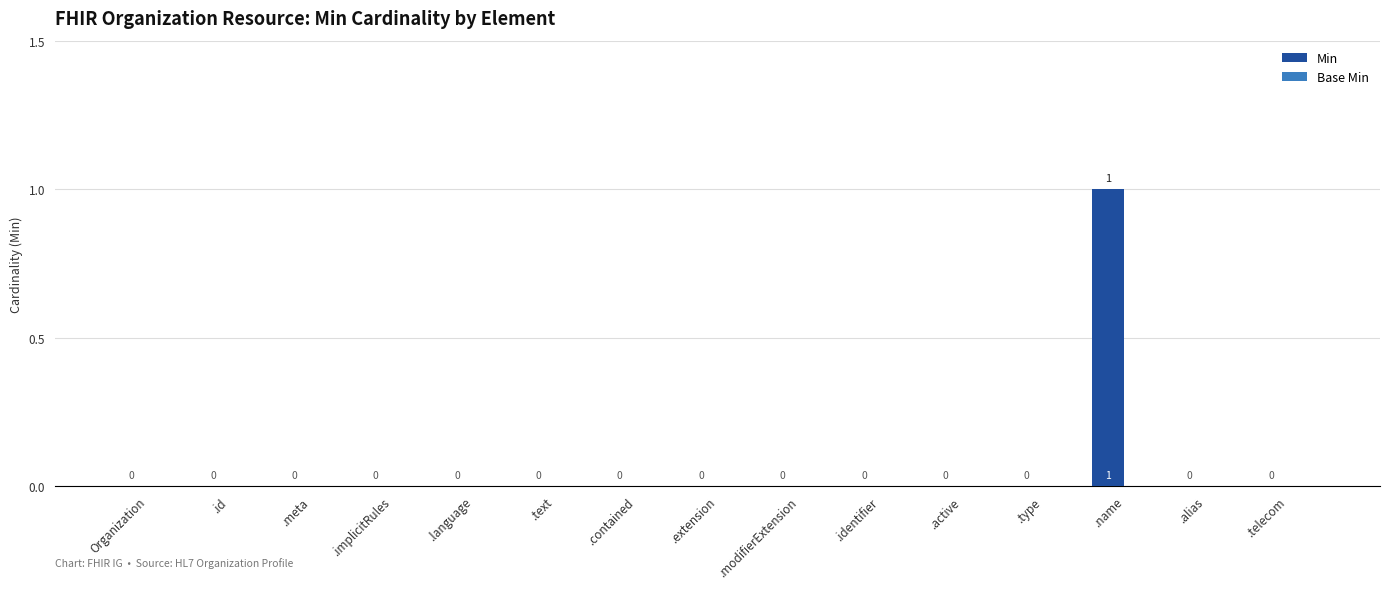

Reading right to left, extract all data points from this chart.

.telecom=0	.alias=0	.name=1	.type=0	.active=0	.identifier=0	.modifierExtension=0	.extension=0	.contained=0	.text=0	.language=0	.implicitRules=0	.meta=0	.id=0	Organization=0